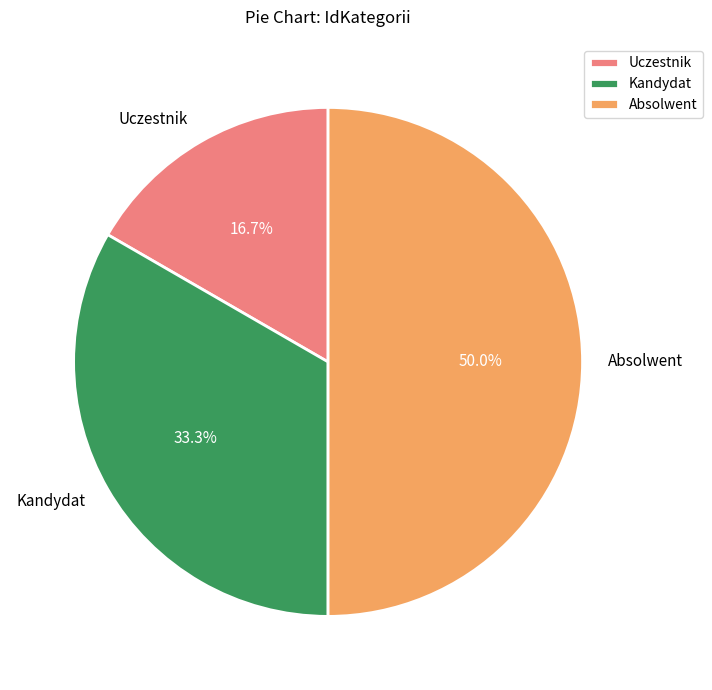

To the nearest percent, what percentage of the pie is Kandydat?

33%